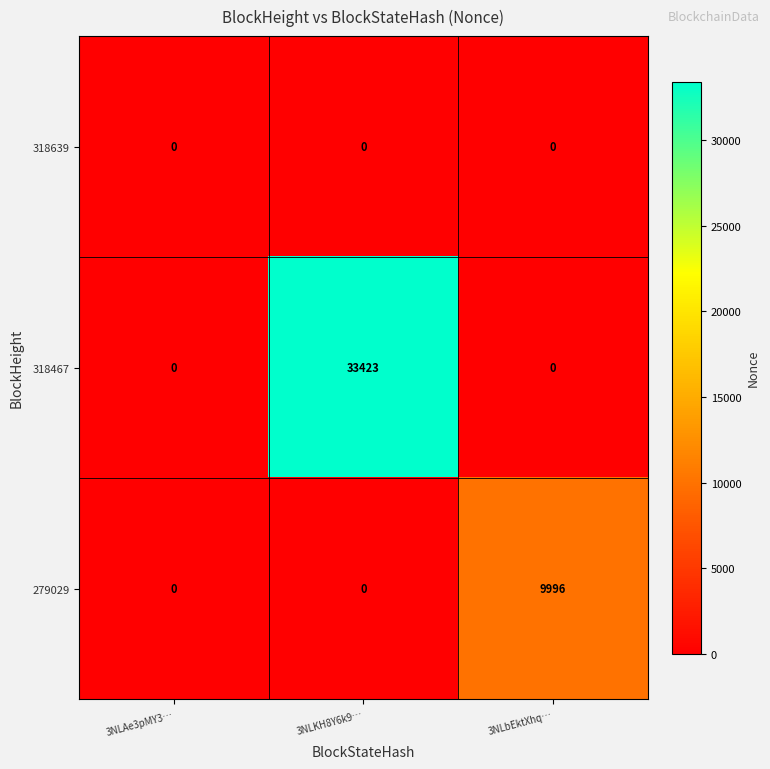

List the series in order of their peak value, highest first.

318467, 279029, 318639